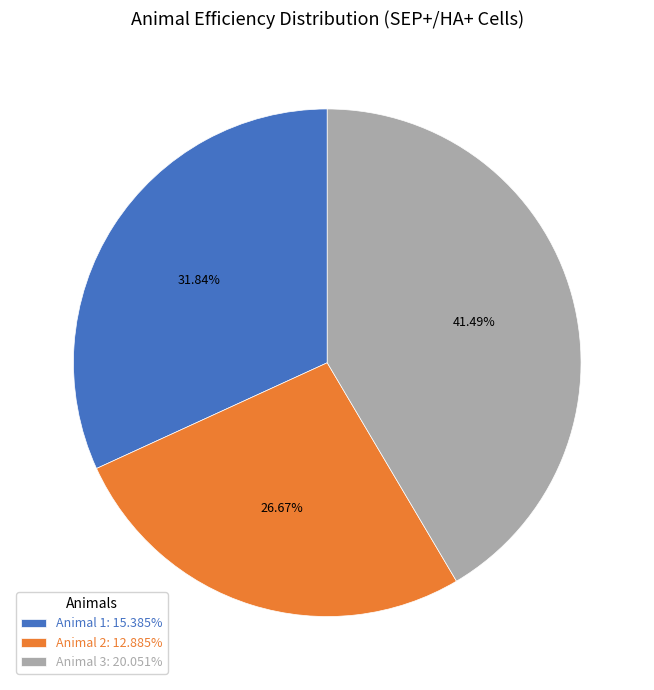

Rank the categories by value from highest to lowest.

Animal 3, Animal 1, Animal 2